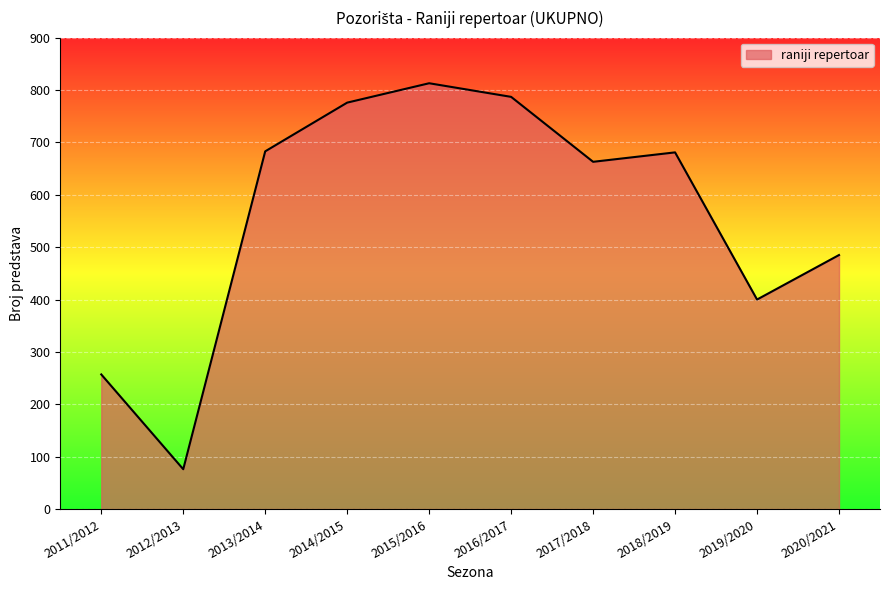

What is the maximum value shown in the chart?

813